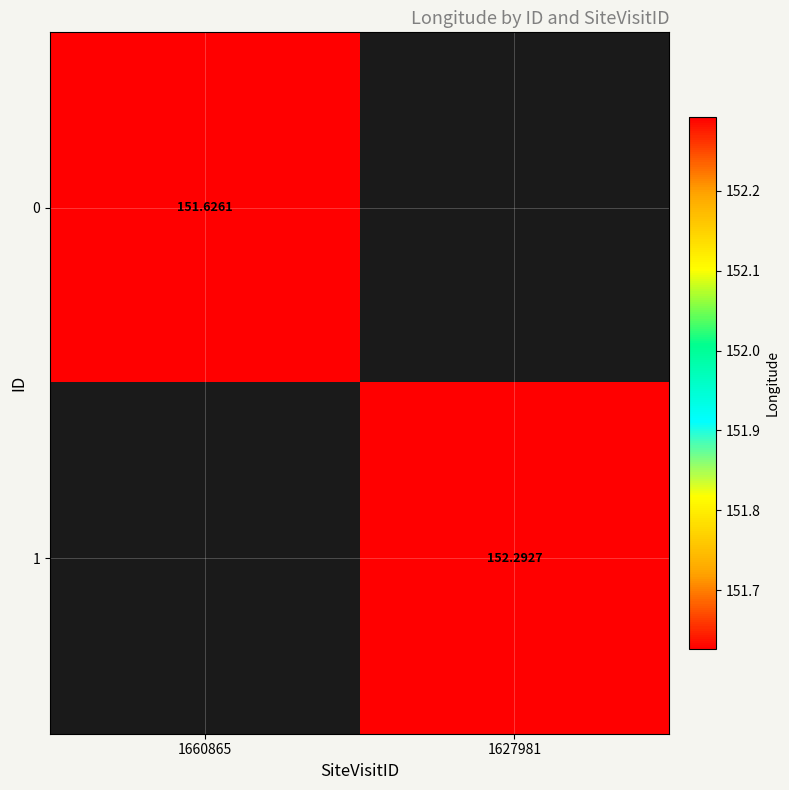

The 1 series shows 243.6 at 1627981. True or false?

False